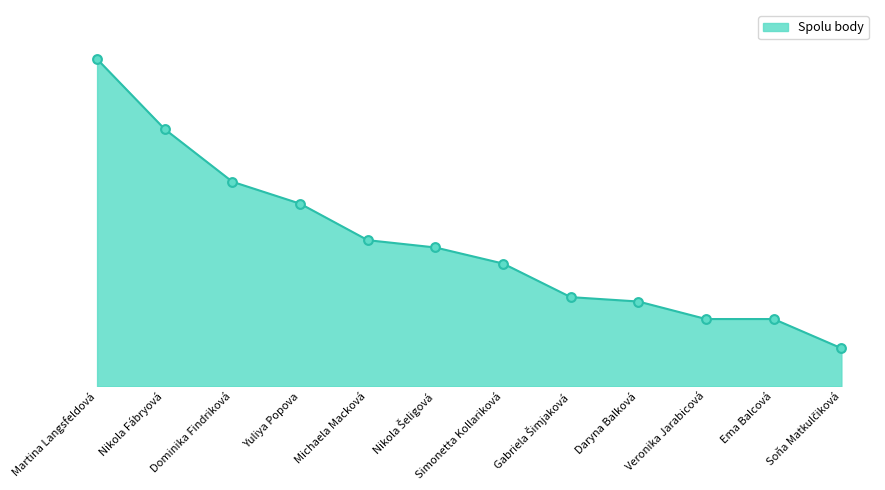

What is the ratio of the value at Michaela Macková to the value at Veronika Jarabicová?

2.2